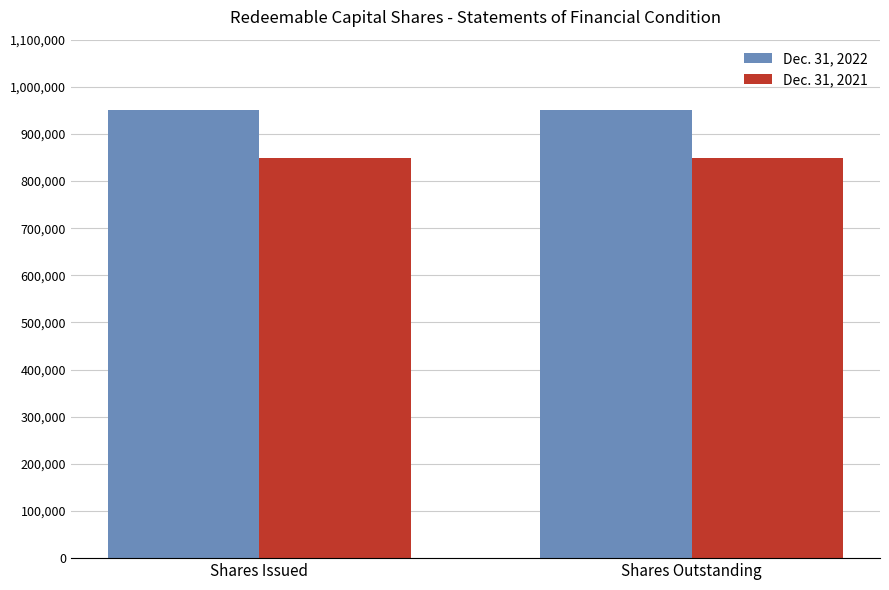

Reading left to right, what are all the values shown in this chart?

Dec. 31, 2022: Shares Issued=950000	Shares Outstanding=950000
Dec. 31, 2021: Shares Issued=850000	Shares Outstanding=850000